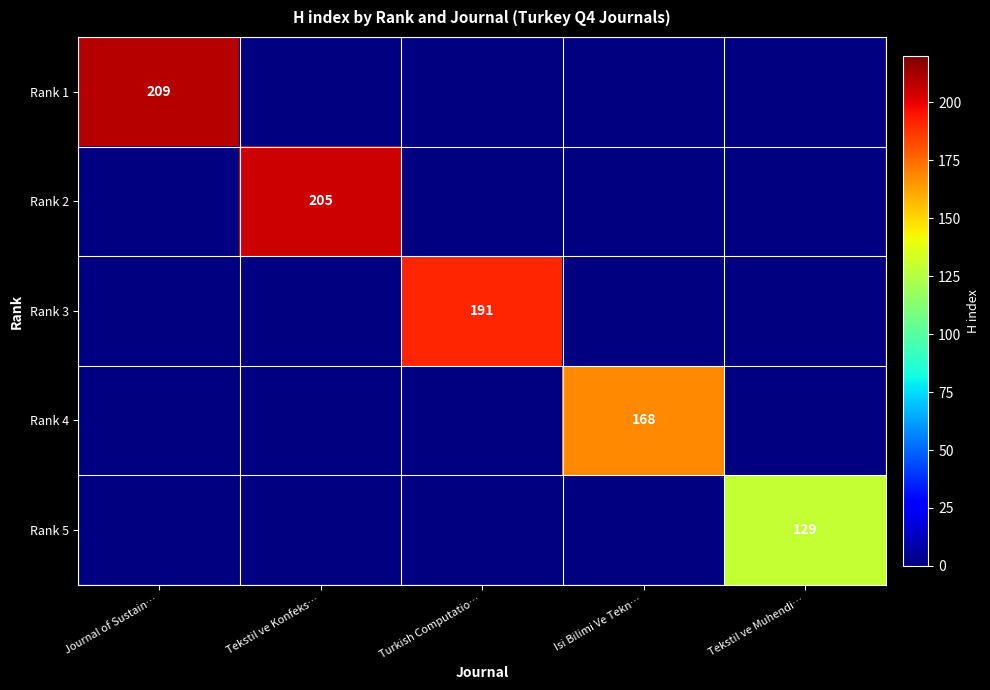

At how many categories does at least one series exceed 136?

4